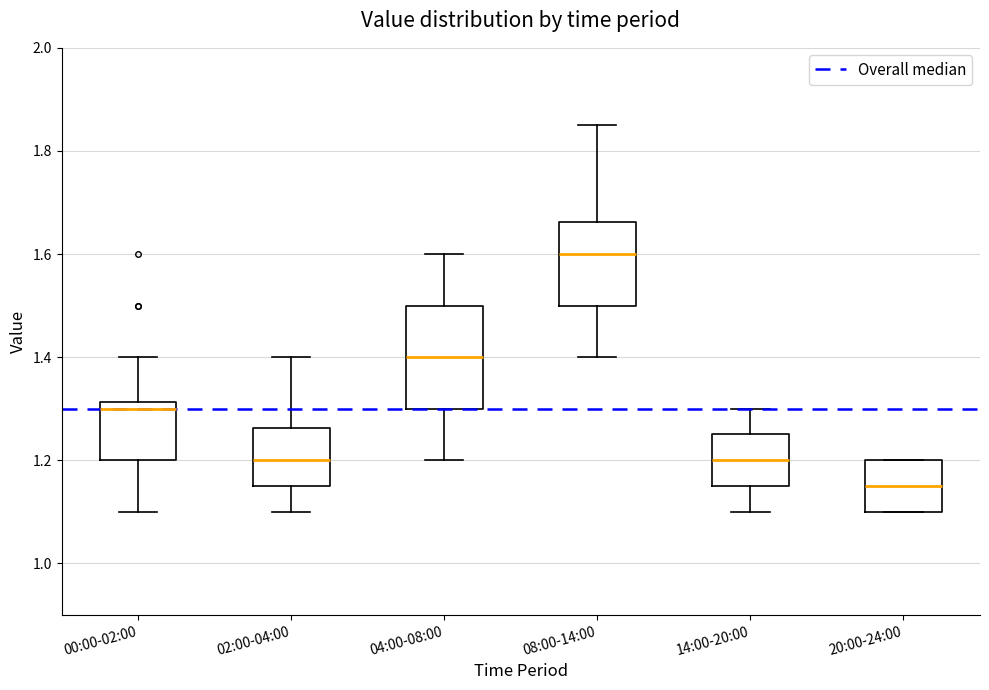

Reading left to right, transcribe this box plot: for each box, give where its median line is, the range the box spans, and where its two whiskers end, as read against the y-axis. The values are not printed on the chart, so give them approximately, as read against the axis.

00:00-02:00: median 1.30, box 1.20 to 1.32, whiskers 1.10 to 1.40
02:00-04:00: median 1.20, box 1.16 to 1.26, whiskers 1.10 to 1.40
04:00-08:00: median 1.40, box 1.30 to 1.50, whiskers 1.20 to 1.60
08:00-14:00: median 1.60, box 1.50 to 1.66, whiskers 1.40 to 1.86
14:00-20:00: median 1.20, box 1.16 to 1.26, whiskers 1.10 to 1.30
20:00-24:00: median 1.16, box 1.10 to 1.20, whiskers 1.10 to 1.20